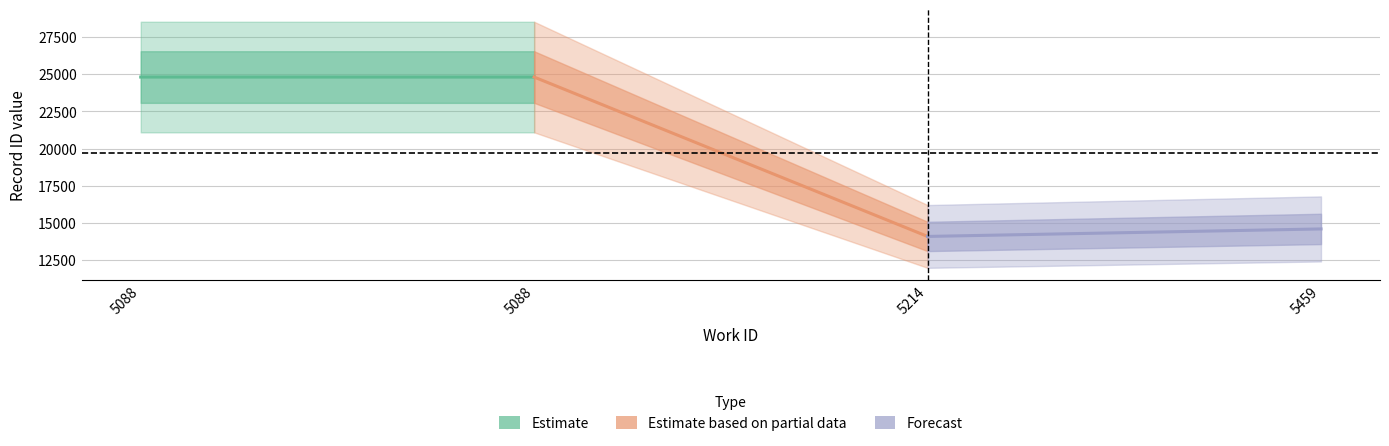

What is the smallest value displayed?

14089